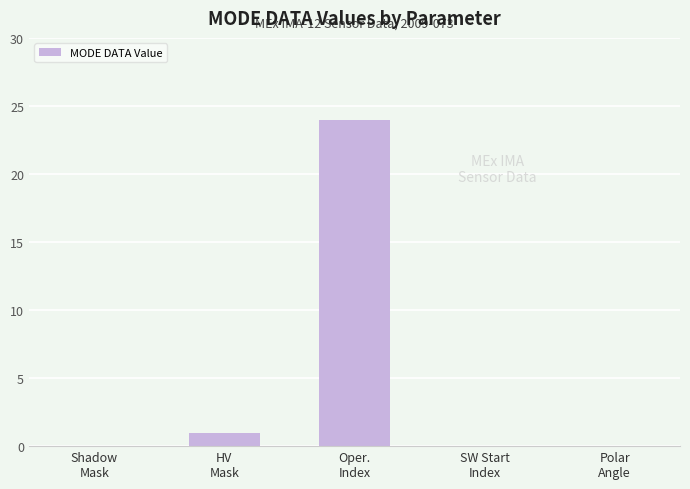

What is the sum of all values?

25